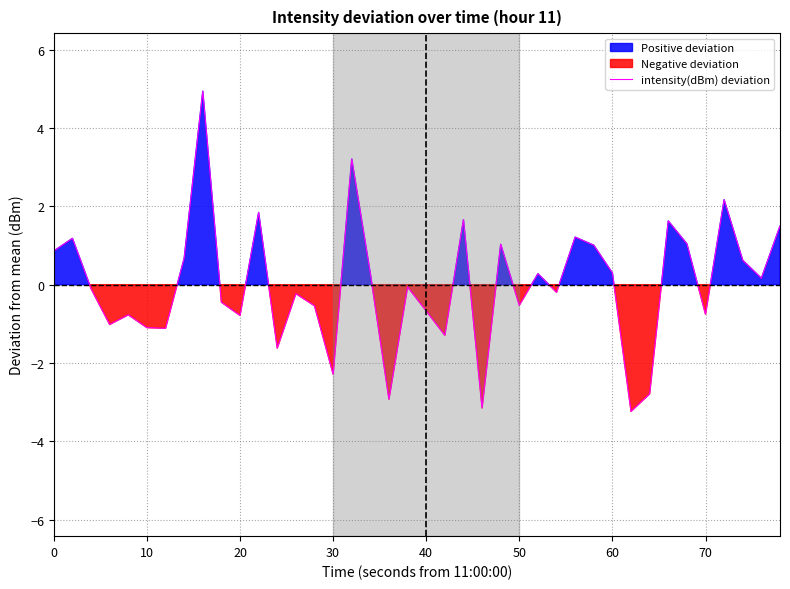

How many data points are less than 0?

21